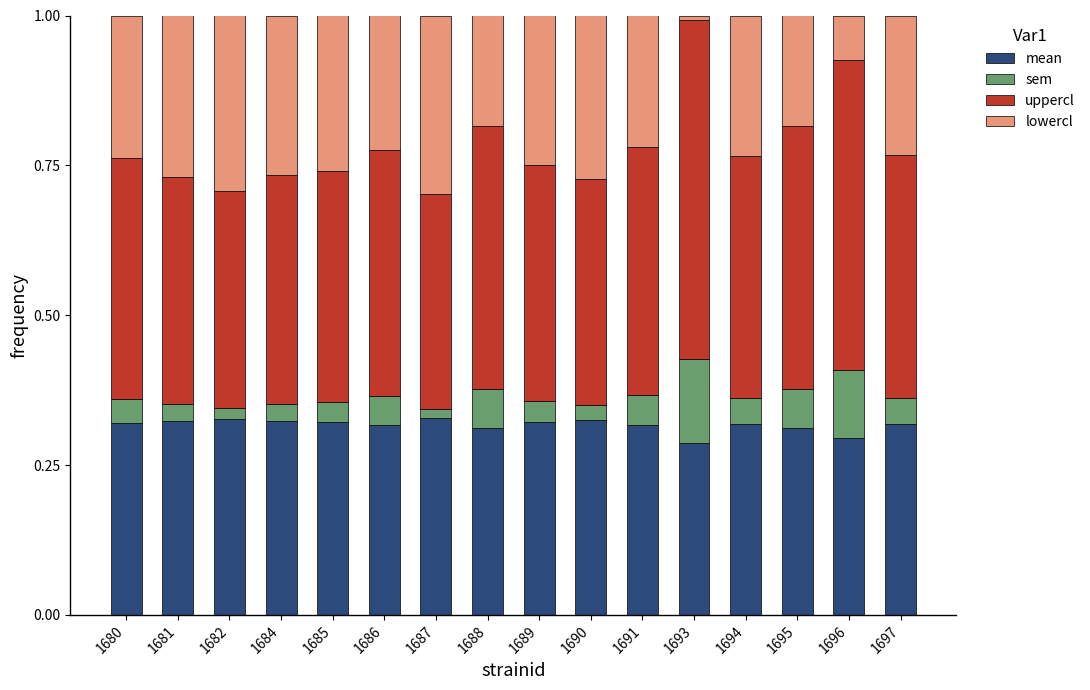

Is it true that mean equals 0.5 at 1695?

False